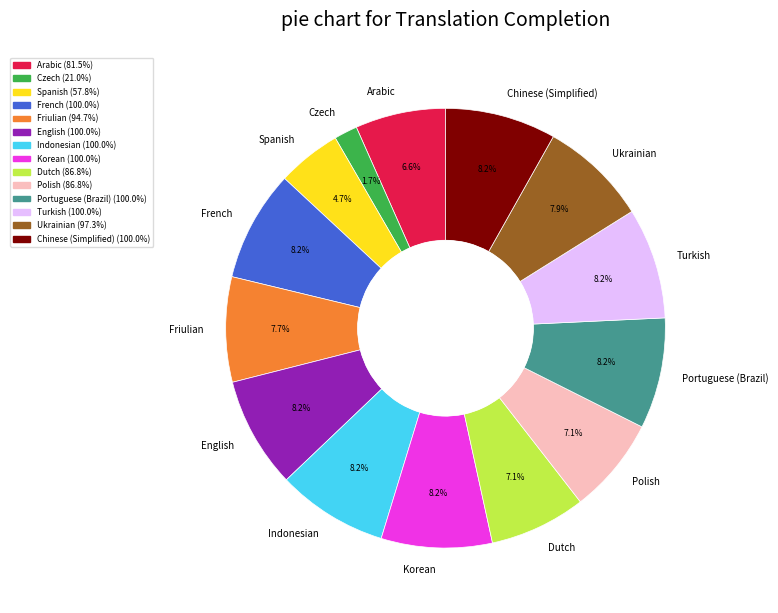

To the nearest percent, what is the combined percentage of French and Turkish?

16%